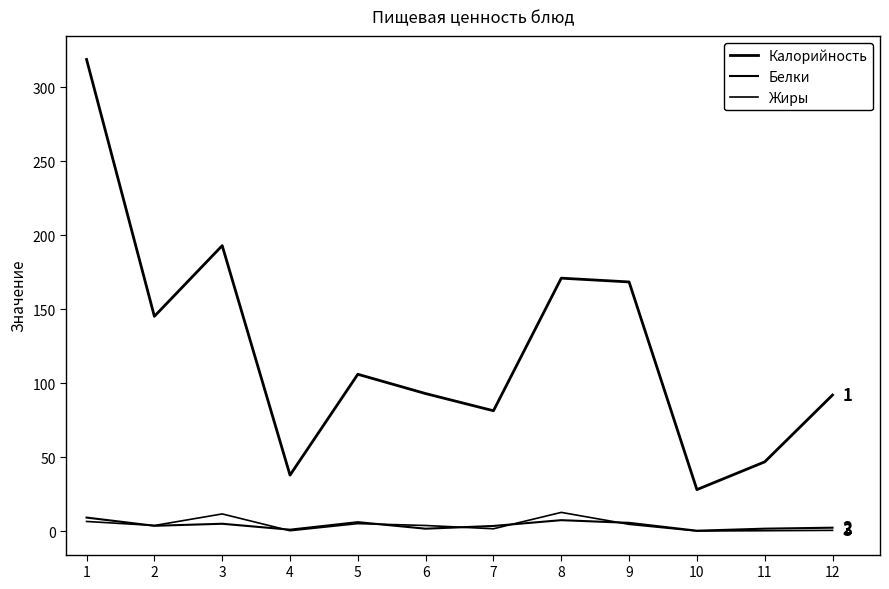

True or false: Жиры has a value of 0.3 at 4.

False